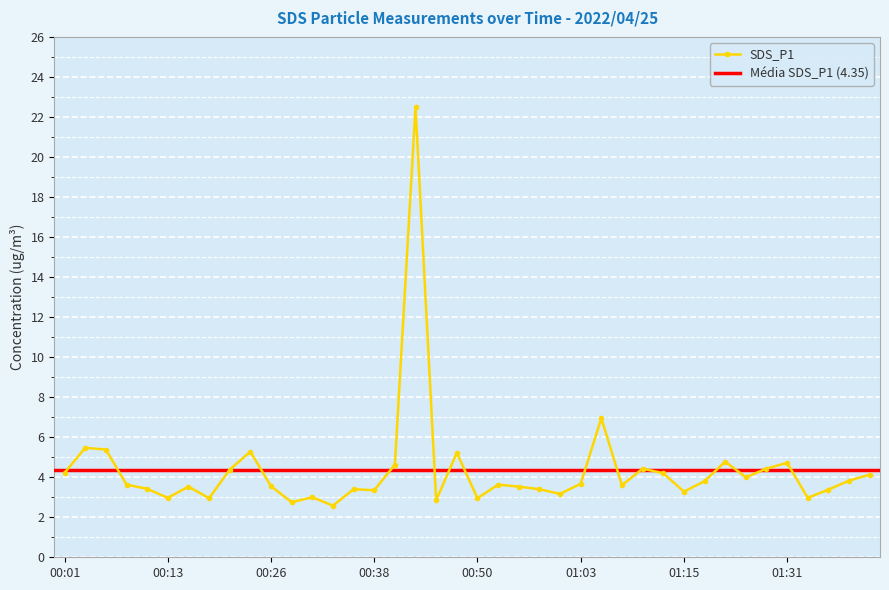

At which category does the chart reach its minimum across all series?

00:33